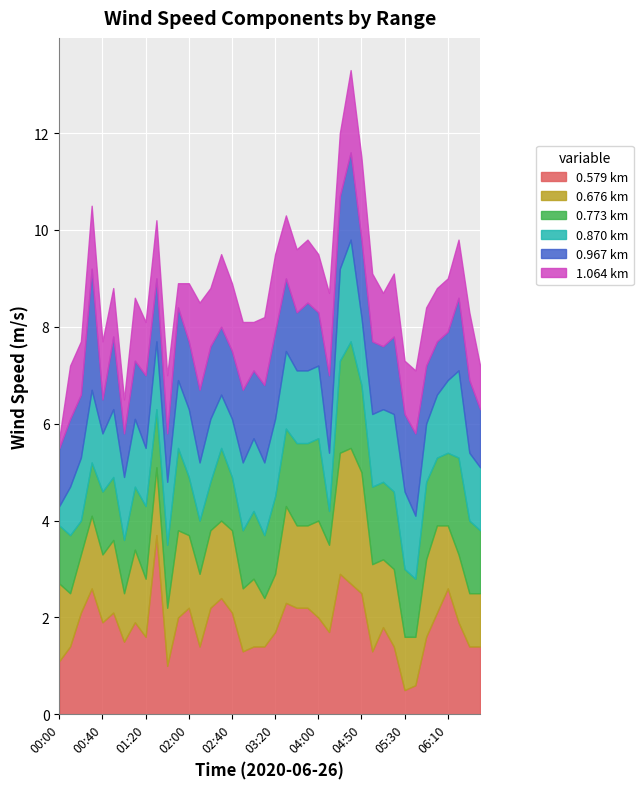

Reading left to right, extract all data points from this chart.

0.579: 00:00=1.1	00:10=1.4	00:20=2.1	00:30=2.6	00:40=1.9	00:50=2.1	01:00=1.5	01:10=1.9	01:20=1.6	01:30=3.7	01:40=1.0	01:50=2.0	02:00=2.2	02:10=1.4	02:20=2.2	02:30=2.4	02:40=2.1	02:50=1.3	03:00=1.4	03:10=1.4	03:20=1.7	03:30=2.3	03:40=2.2	03:50=2.2	04:00=2.0	04:10=1.7	04:30=2.9	04:40=2.7	04:50=2.5	05:00=1.3	05:10=1.8	05:20=1.4	05:30=0.5	05:40=0.6	05:50=1.6	06:00=2.1	06:10=2.6	06:20=1.9	06:30=1.4	06:40=1.4
0.676: 00:00=1.6	00:10=1.1	00:20=1.2	00:30=1.5	00:40=1.4	00:50=1.5	01:00=1.0	01:10=1.5	01:20=1.2	01:30=1.4	01:40=1.2	01:50=1.8	02:00=1.5	02:10=1.5	02:20=1.6	02:30=1.6	02:40=1.7	02:50=1.3	03:00=1.4	03:10=1.0	03:20=1.2	03:30=2.0	03:40=1.7	03:50=1.7	04:00=2.0	04:10=1.8	04:30=2.5	04:40=2.8	04:50=2.5	05:00=1.8	05:10=1.4	05:20=1.6	05:30=1.1	05:40=1.0	05:50=1.6	06:00=1.8	06:10=1.3	06:20=1.4	06:30=1.1	06:40=1.1
0.773: 00:00=1.2	00:10=1.2	00:20=0.7	00:30=1.1	00:40=1.3	00:50=1.3	01:00=1.1	01:10=1.3	01:20=1.5	01:30=1.2	01:40=1.3	01:50=1.7	02:00=1.2	02:10=1.1	02:20=1.0	02:30=1.5	02:40=1.1	02:50=1.2	03:00=1.4	03:10=1.3	03:20=1.6	03:30=1.6	03:40=1.7	03:50=1.7	04:00=1.7	04:10=0.7	04:30=1.9	04:40=2.2	04:50=1.8	05:00=1.6	05:10=1.6	05:20=1.6	05:30=1.4	05:40=1.2	05:50=1.6	06:00=1.4	06:10=1.5	06:20=2.0	06:30=1.5	06:40=1.3
0.870: 00:00=0.4	00:10=1.0	00:20=1.3	00:30=1.5	00:40=1.2	00:50=1.4	01:00=1.3	01:10=1.4	01:20=1.2	01:30=1.4	01:40=1.3	01:50=1.4	02:00=1.4	02:10=1.2	02:20=1.3	02:30=1.1	02:40=1.2	02:50=1.4	03:00=1.5	03:10=1.5	03:20=1.6	03:30=1.6	03:40=1.5	03:50=1.5	04:00=1.5	04:10=1.2	04:30=1.9	04:40=2.1	04:50=1.4	05:00=1.5	05:10=1.5	05:20=1.6	05:30=1.6	05:40=1.3	05:50=1.2	06:00=1.3	06:10=1.5	06:20=1.8	06:30=1.4	06:40=1.3
0.967: 00:00=1.2	00:10=1.4	00:20=1.3	00:30=2.5	00:40=0.7	00:50=1.5	01:00=0.9	01:10=1.2	01:20=1.5	01:30=1.3	01:40=1.0	01:50=1.5	02:00=1.4	02:10=1.5	02:20=1.5	02:30=1.4	02:40=1.4	02:50=1.5	03:00=1.4	03:10=1.6	03:20=1.8	03:30=1.5	03:40=1.2	03:50=1.4	04:00=1.1	04:10=1.6	04:30=1.5	04:40=1.8	04:50=1.6	05:00=1.5	05:10=1.3	05:20=1.6	05:30=1.6	05:40=1.7	05:50=1.2	06:00=1.1	06:10=1.0	06:20=1.5	06:30=1.5	06:40=1.2
1.064: 00:00=0.2	00:10=1.1	00:20=1.1	00:30=1.3	00:40=1.2	00:50=1.0	01:00=0.7	01:10=1.3	01:20=1.1	01:30=1.2	01:40=1.2	01:50=0.5	02:00=1.2	02:10=1.8	02:20=1.2	02:30=1.5	02:40=1.4	02:50=1.4	03:00=1.0	03:10=1.4	03:20=1.6	03:30=1.3	03:40=1.3	03:50=1.3	04:00=1.2	04:10=1.7	04:30=1.3	04:40=1.7	04:50=1.7	05:00=1.4	05:10=1.1	05:20=1.3	05:30=1.1	05:40=1.3	05:50=1.2	06:00=1.1	06:10=1.1	06:20=1.2	06:30=1.4	06:40=0.9